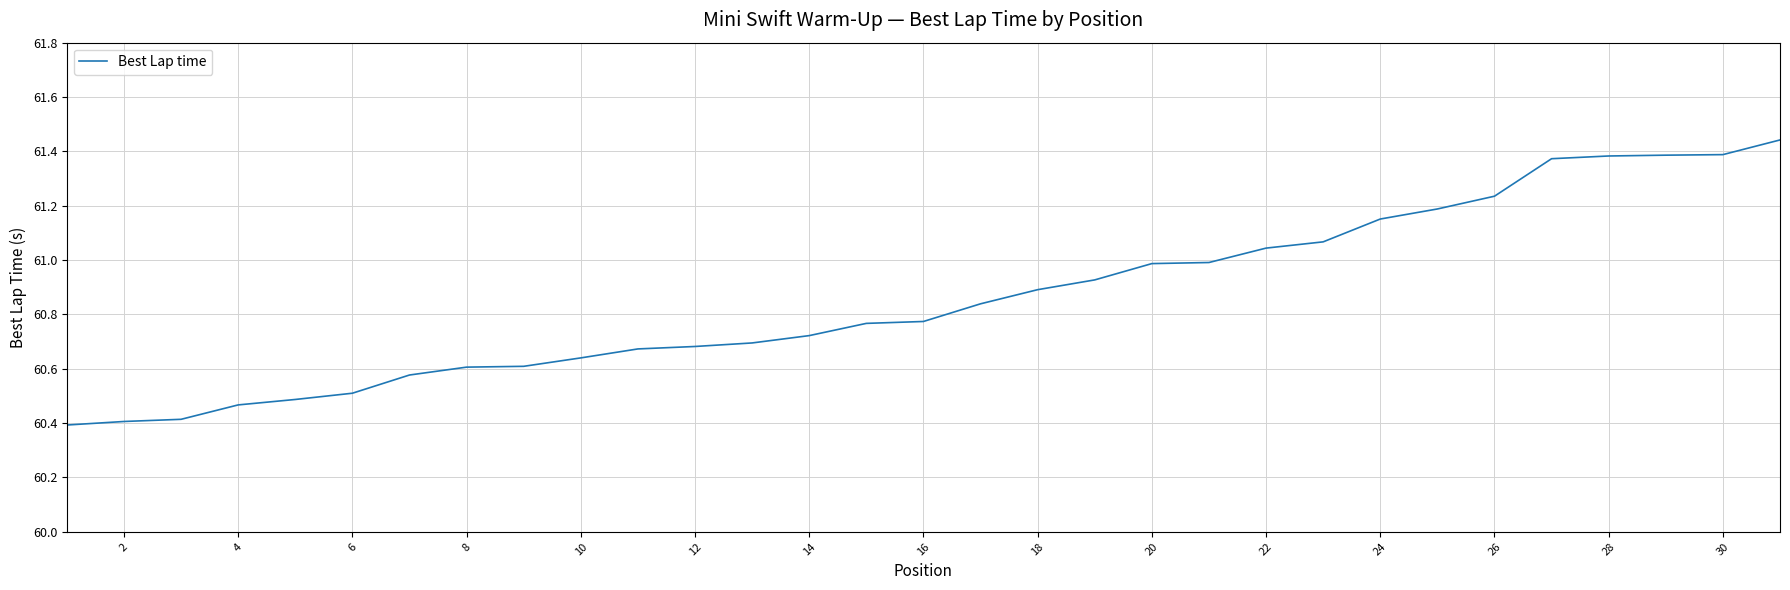

What is the minimum value shown in the chart?

60.4